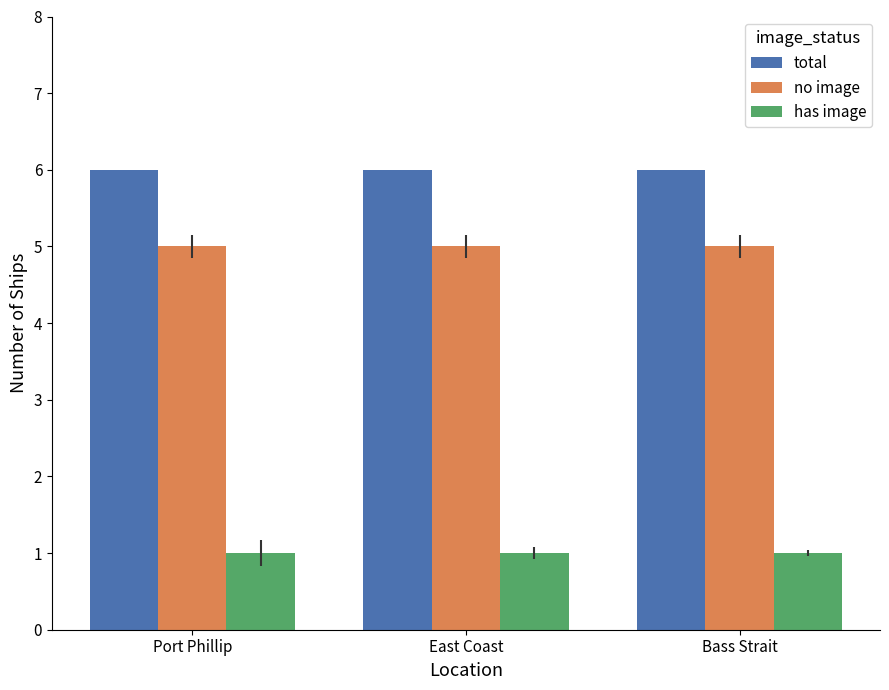

What are all the series names shown in the legend?

total, no image, has image